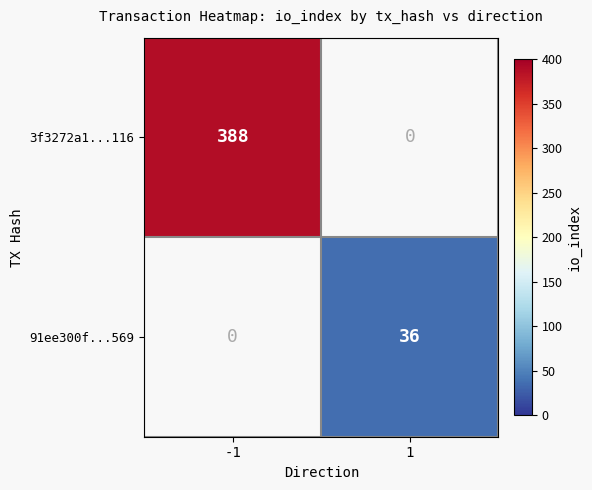

The value of 91ee300f...569 at 1 is 36. True or false?

True